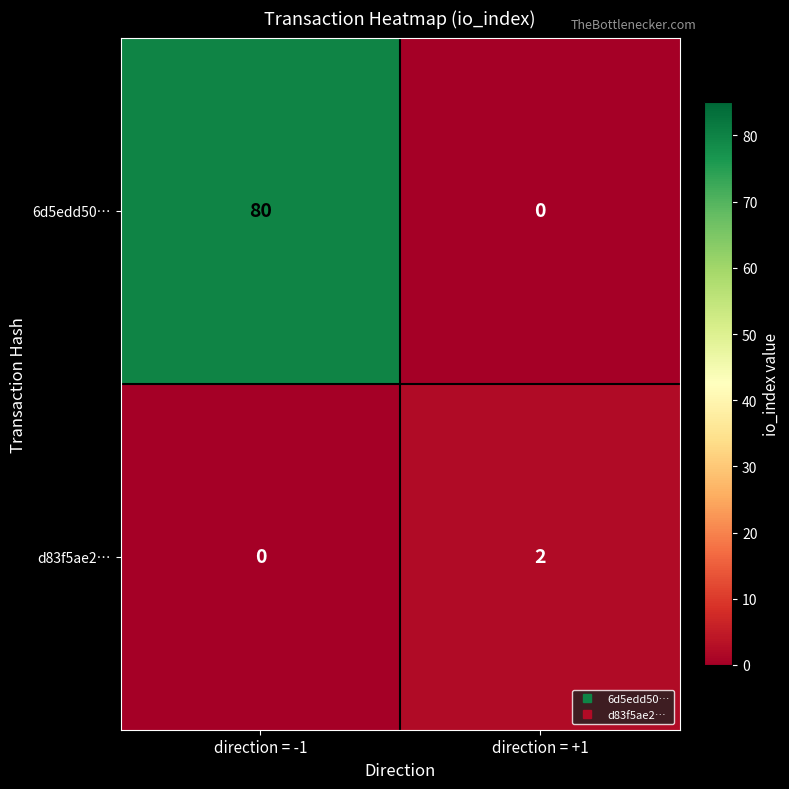

Is it true that 6d5edd50… equals 0 at direction = +1?

True